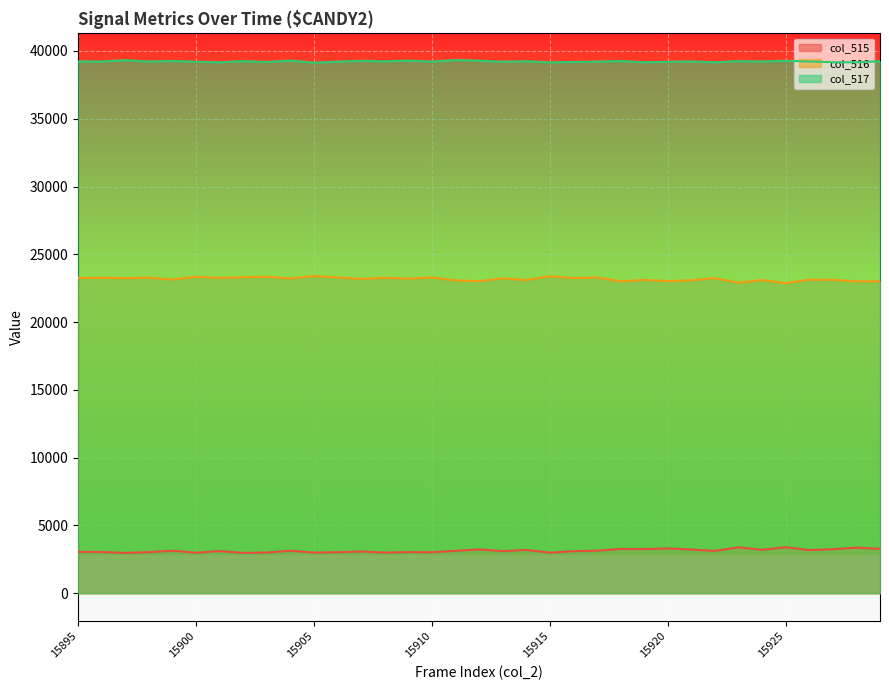

How many interior local valleys does the col_515 series have?

12